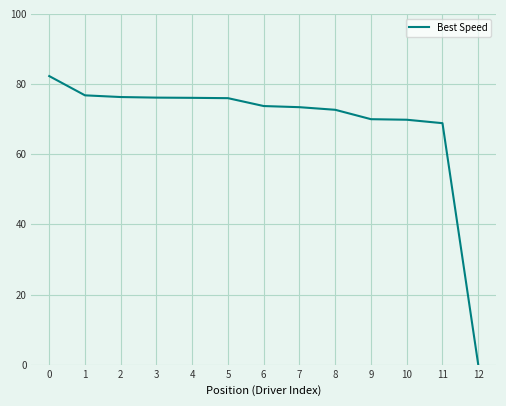

How many positive values are there?

12